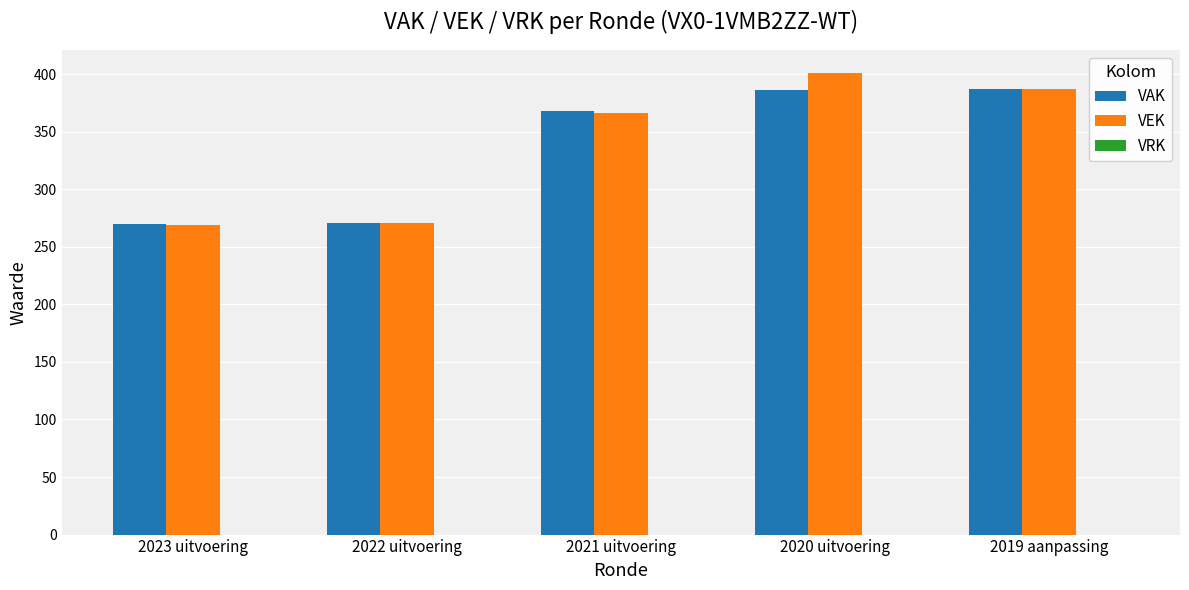

The VAK series shows 519 at 2020 uitvoering. True or false?

False